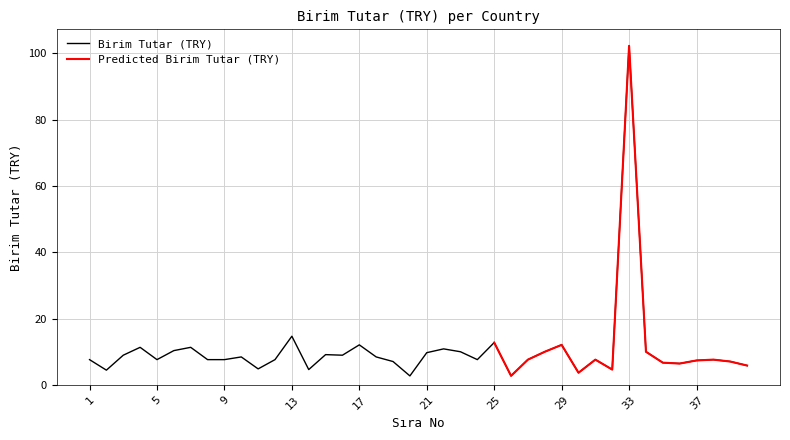

Is this an area chart (filled region under the line)?

No